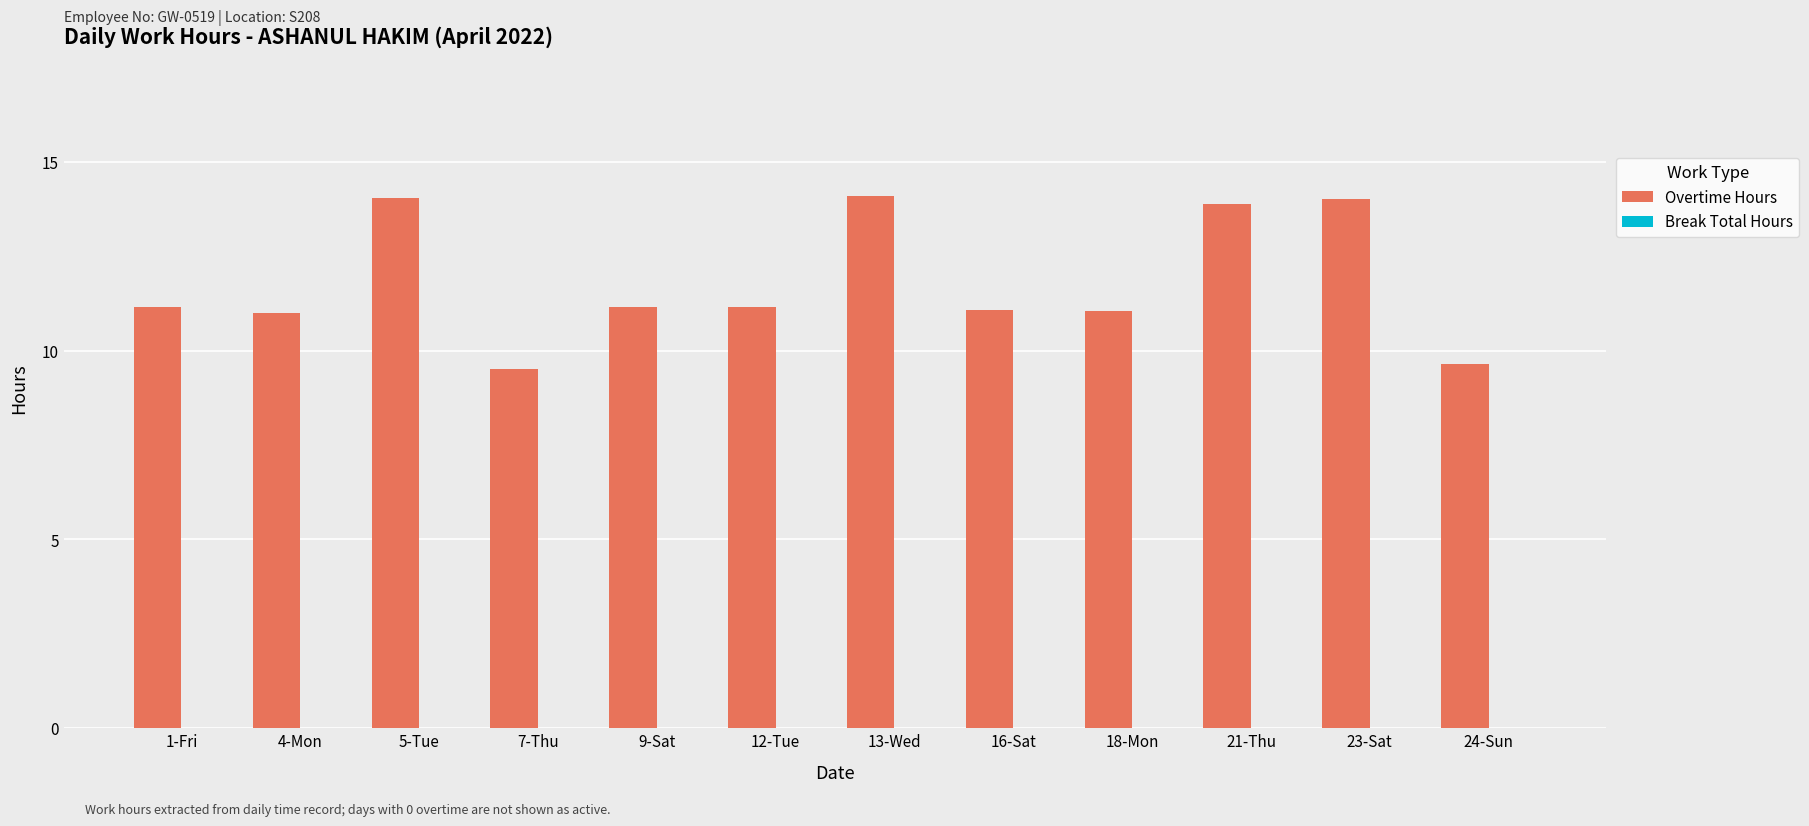

The value at 24-Sun is 9.7. True or false?

True